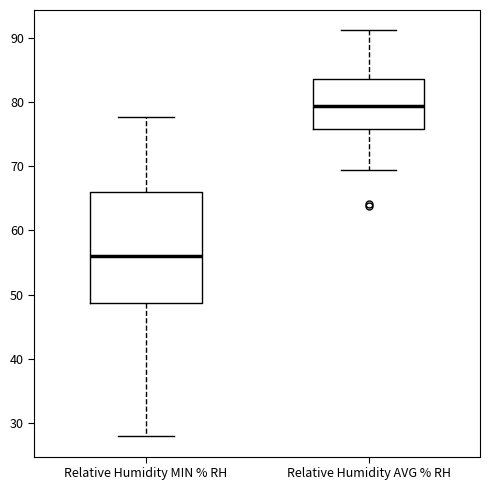

Comparing the boxes themselves (not the whiskers), which one is the tallest?

Relative Humidity MIN % RH